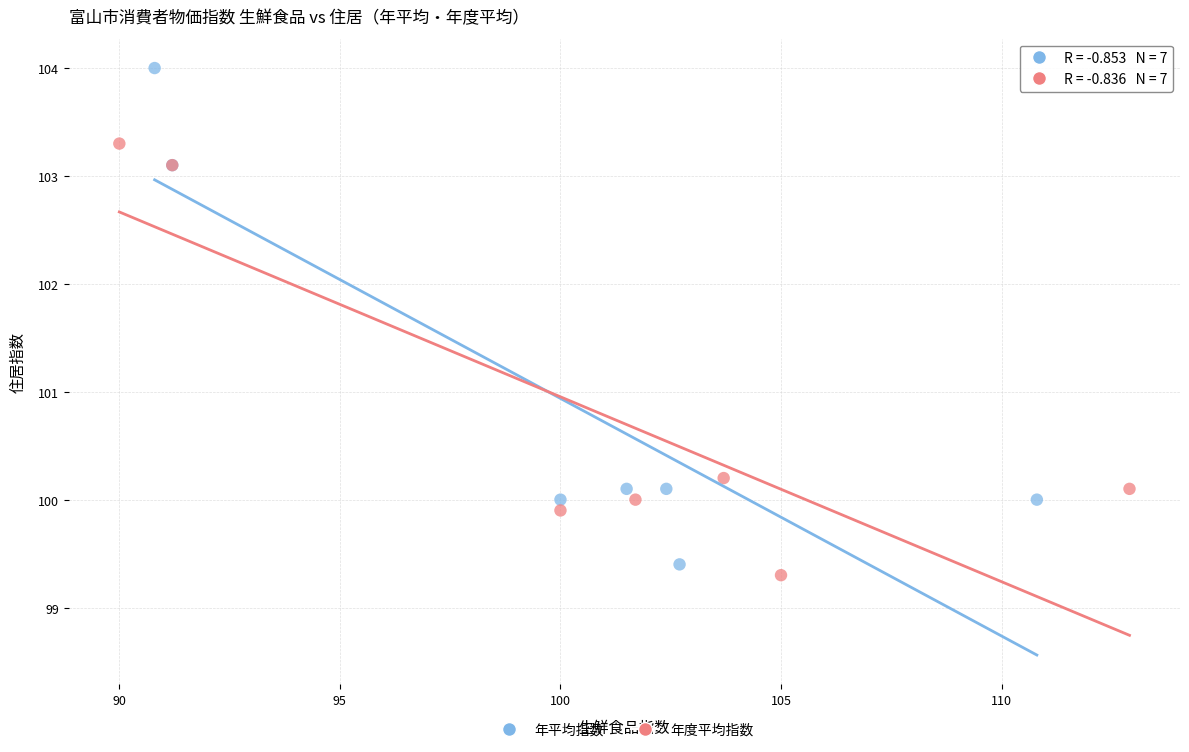

Which series reaches the maximum Y coordinate?

年平均指数